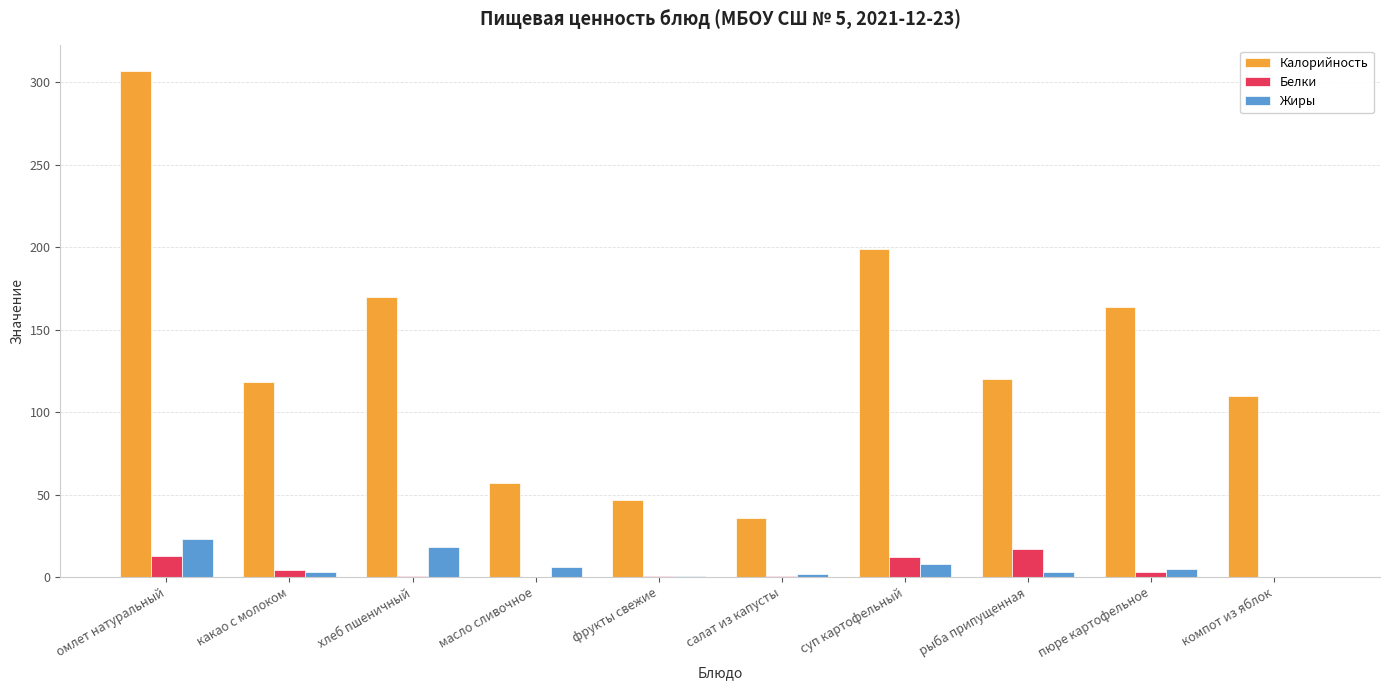

Between какао с молоком and масло сливочное, which series saw the biggest shift?

Калорийность